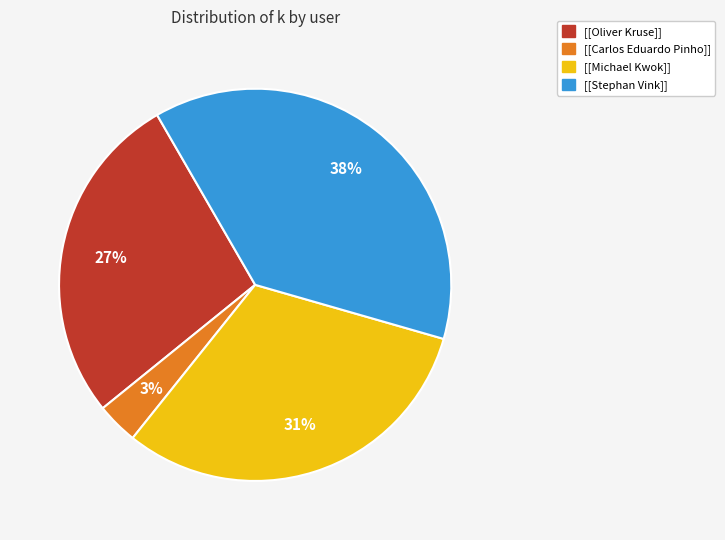

To the nearest percent, what is the average slice percentage?

25%